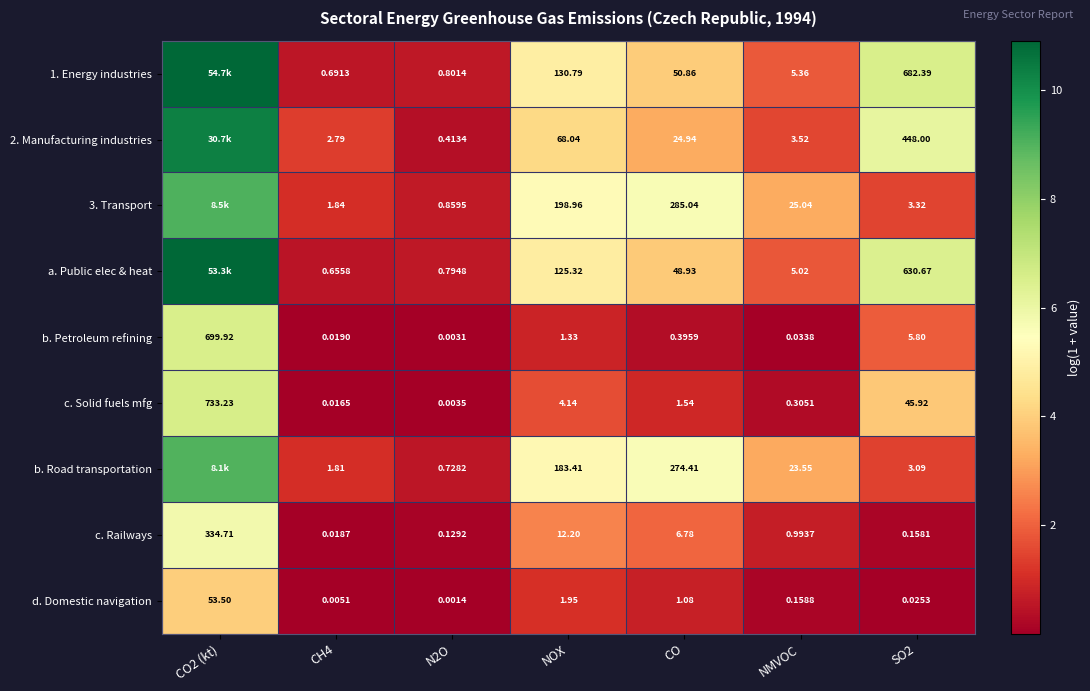

Where is d. Domestic navigation nearest to the value 26?

NOX